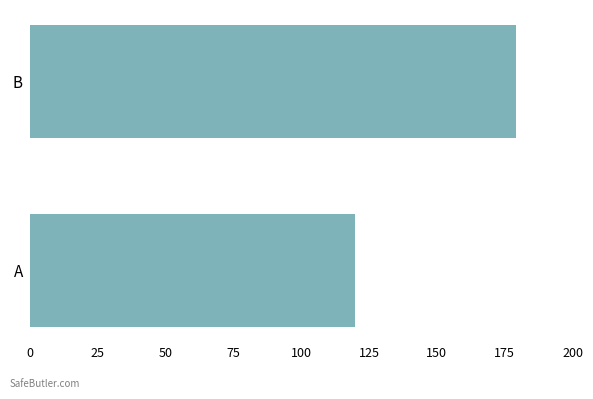

Does the chart contain stacked bars?

No